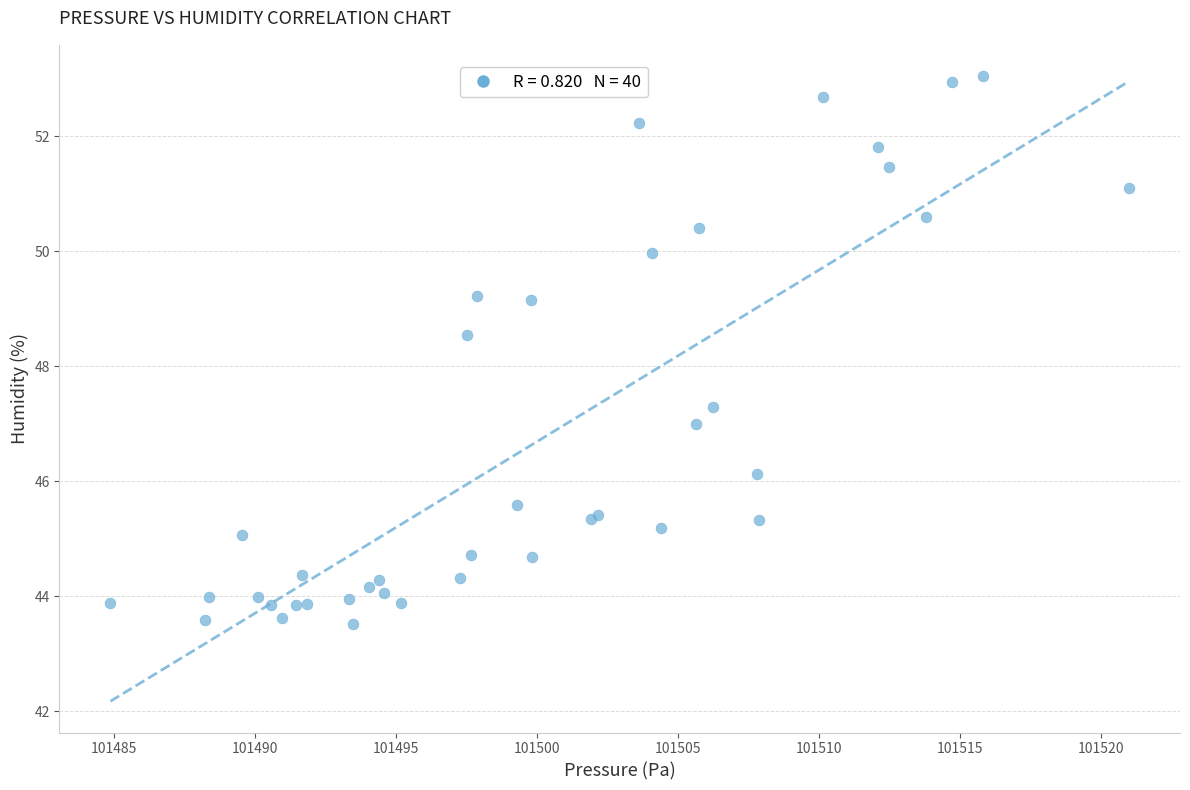

What Y value in the scatter plot is closest to 48?

48.5